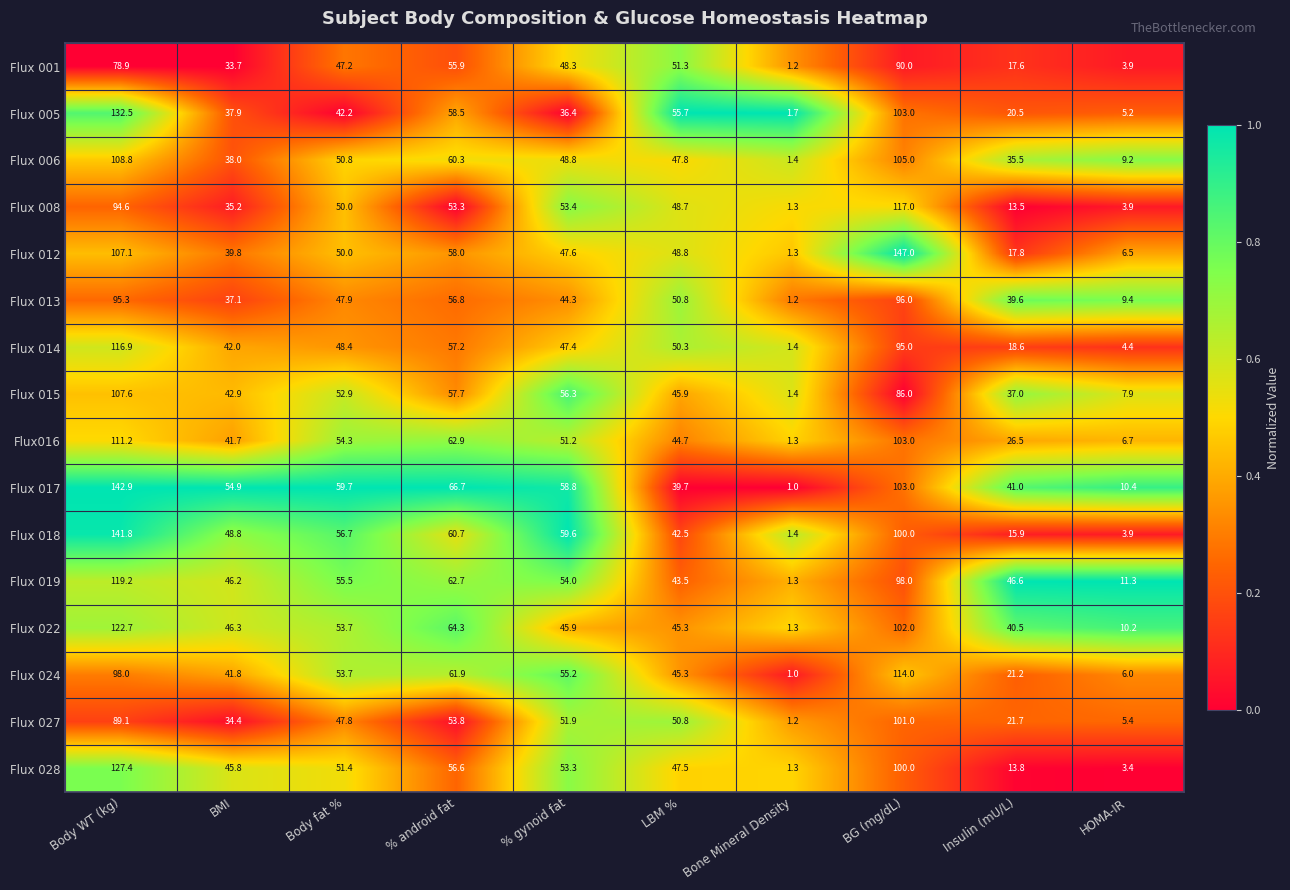

Which series has the largest total across all categories?

Flux 017